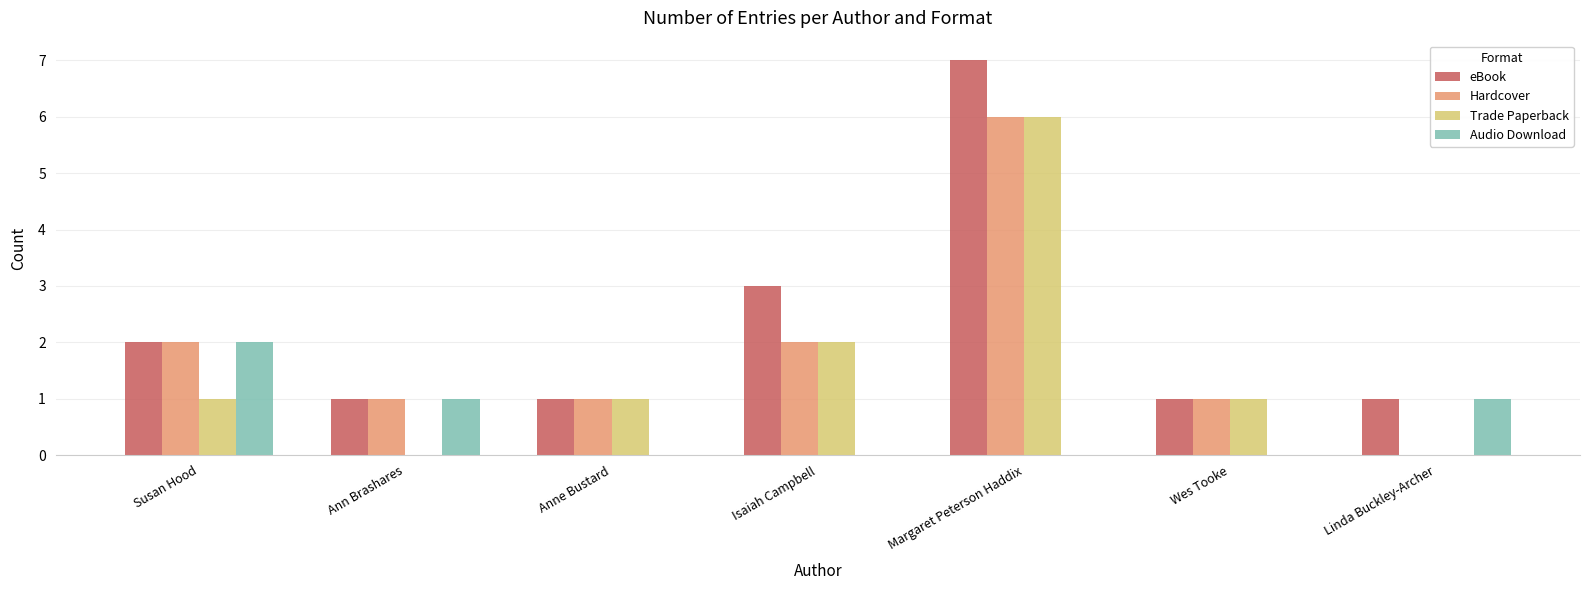

At which category is the sum across all series the highest?

Margaret Peterson Haddix